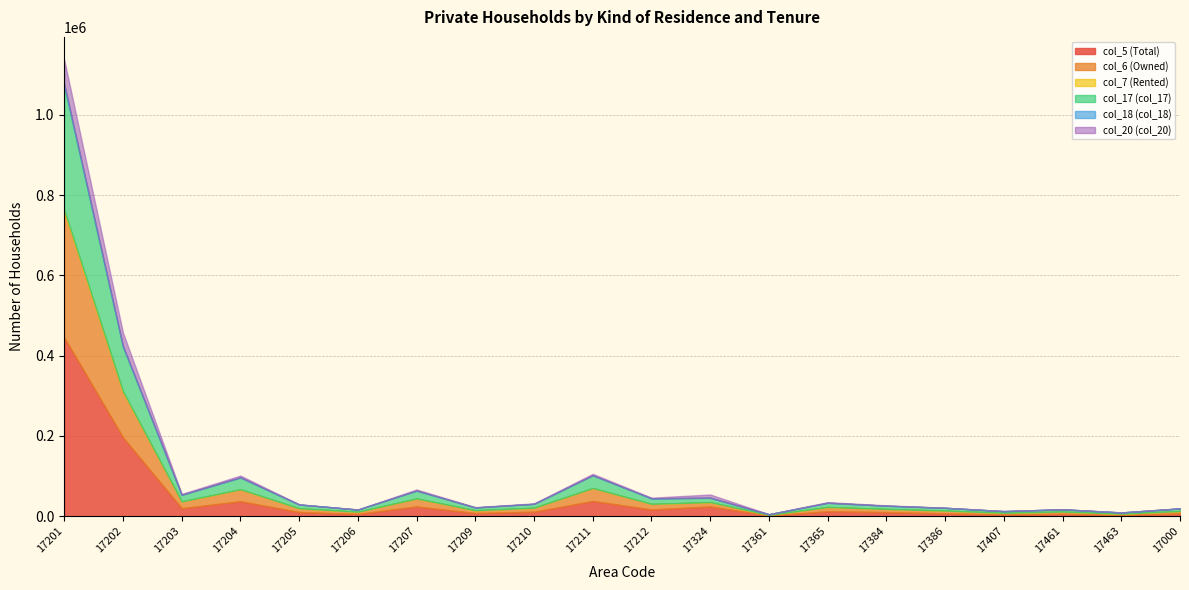

What is the value of the col_18 (col_18) point at the 12th from the left?

215